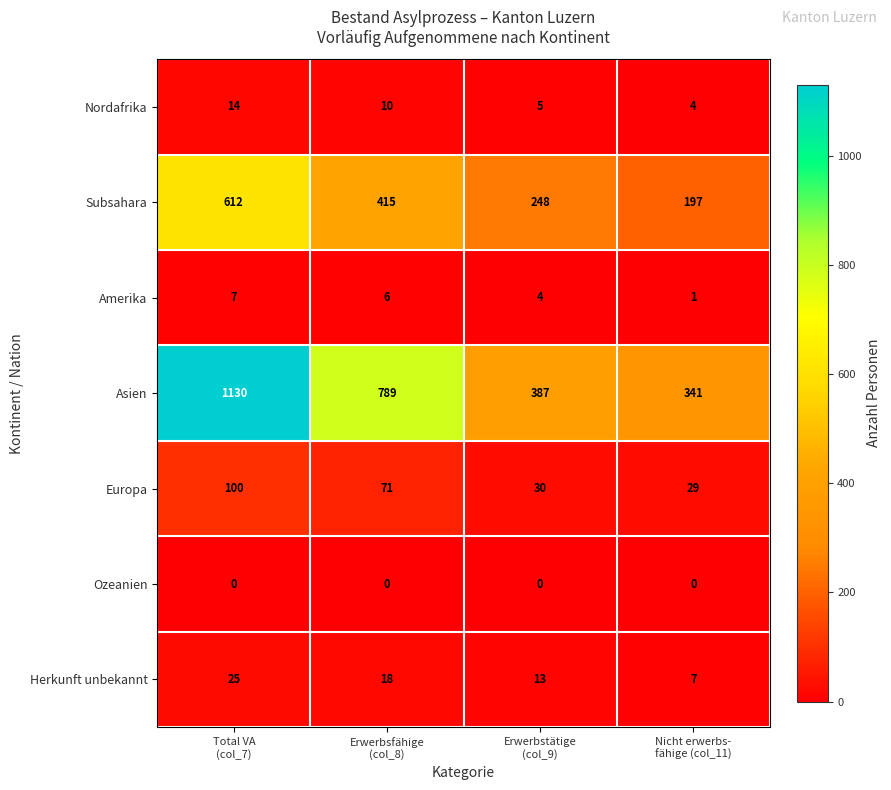

How many distinct data groups are displayed?

7